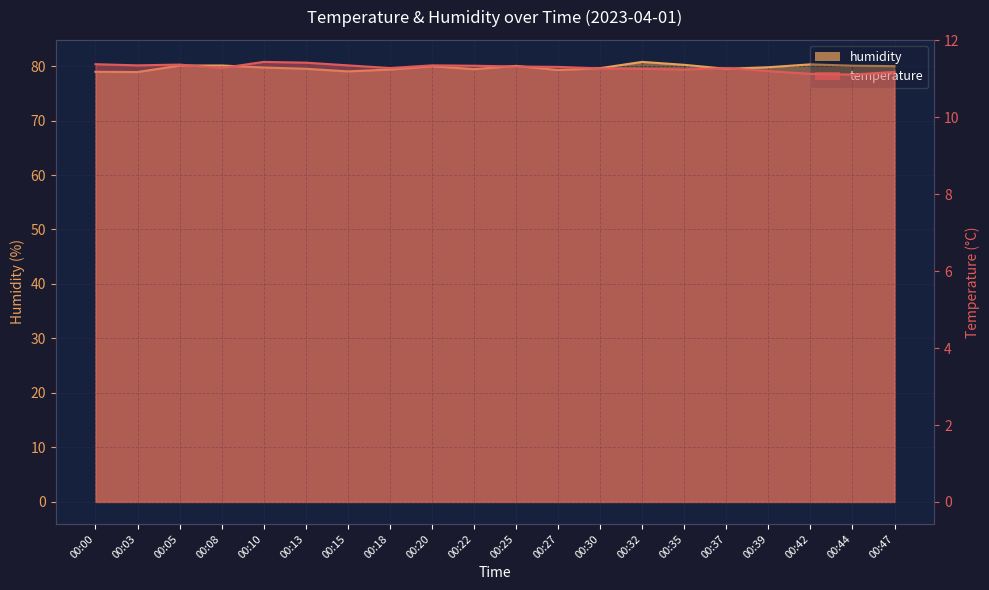

Which series has the largest total across all categories?

humidity